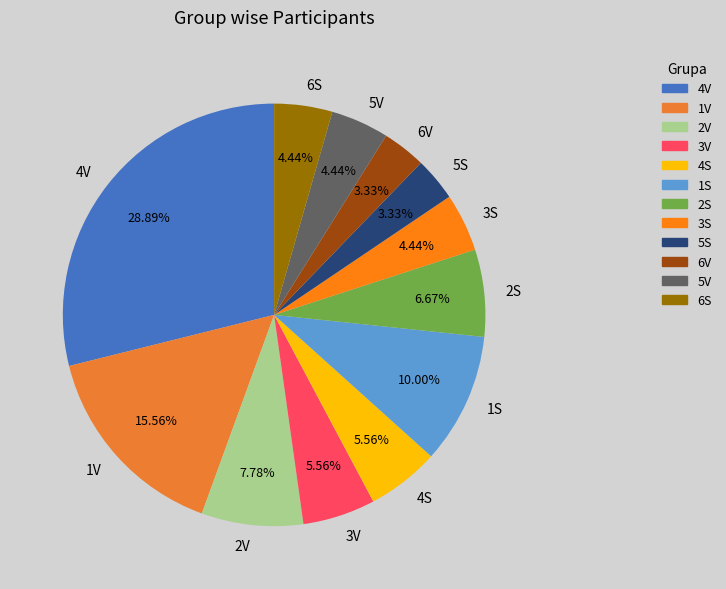

What is the largest slice in the pie chart?

4V